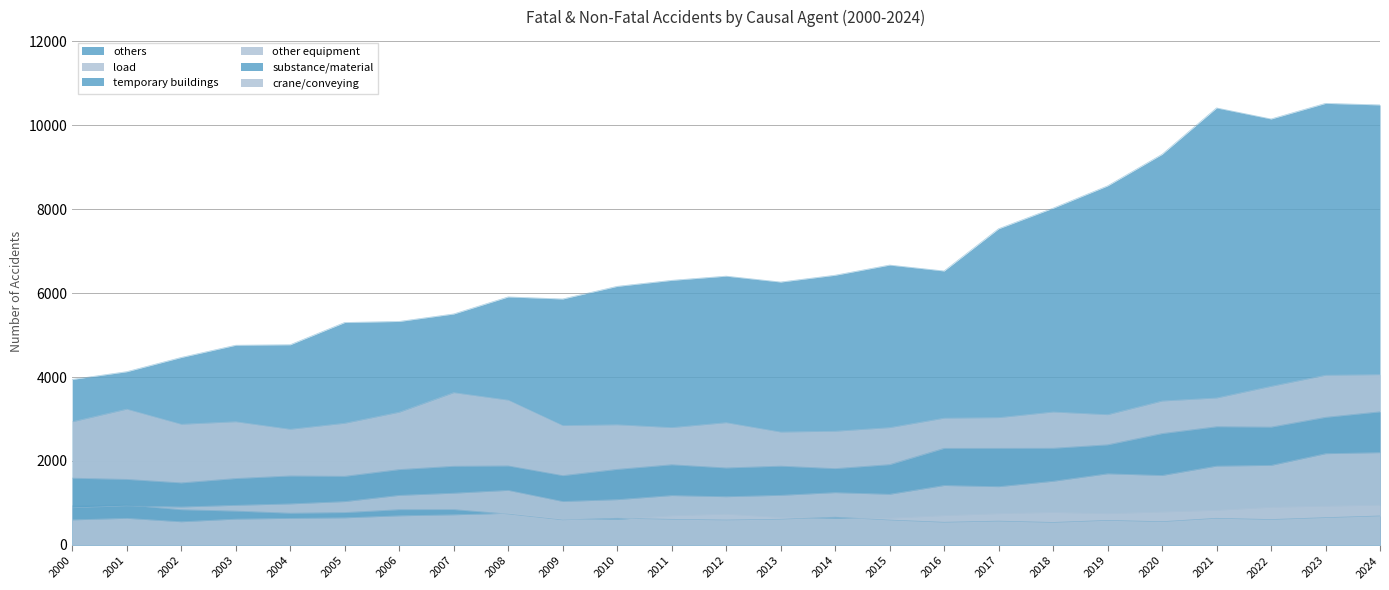

In crane/conveying, how many points are lower than both neighbors (excluding endpoints)?

4